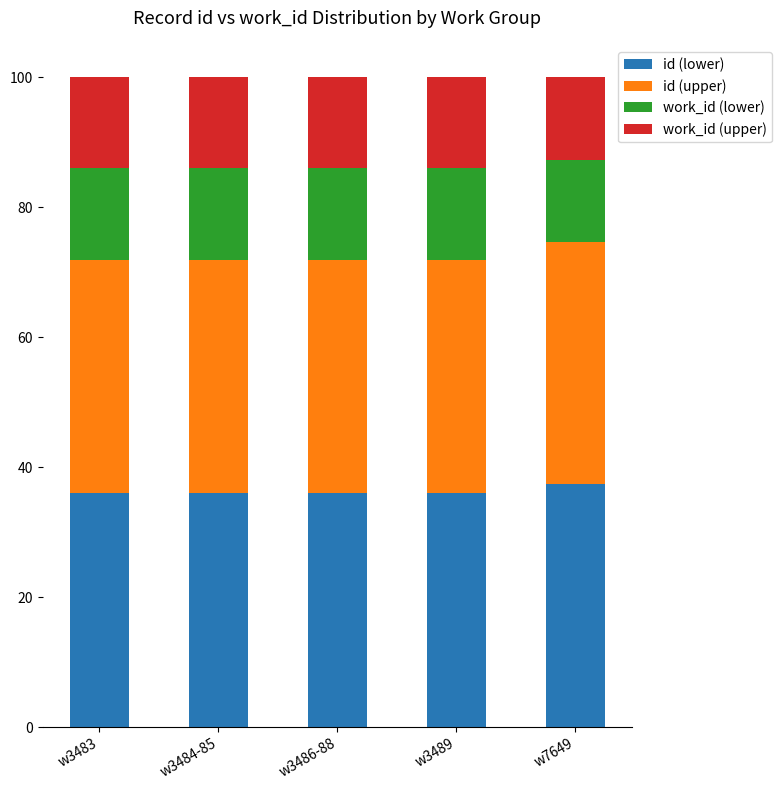

What is the minimum value for id (lower)?

36.0